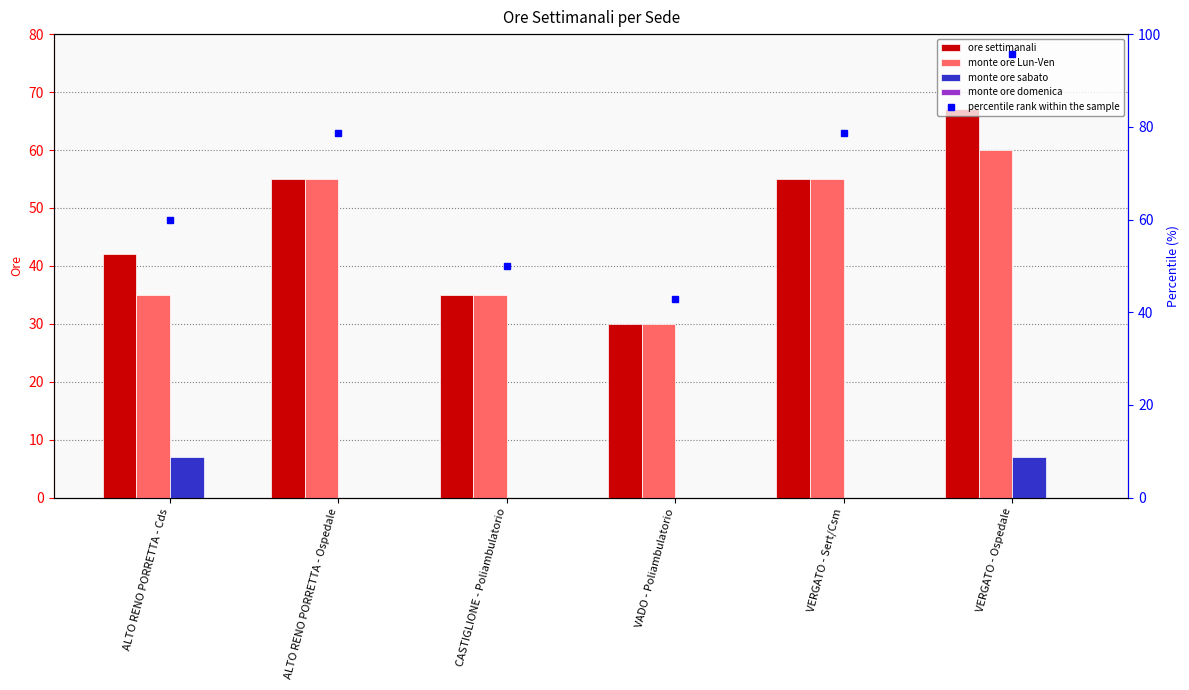

The value of percentile rank within the sample at ALTO RENO PORRETTA - Ospedale is 46.4. True or false?

False